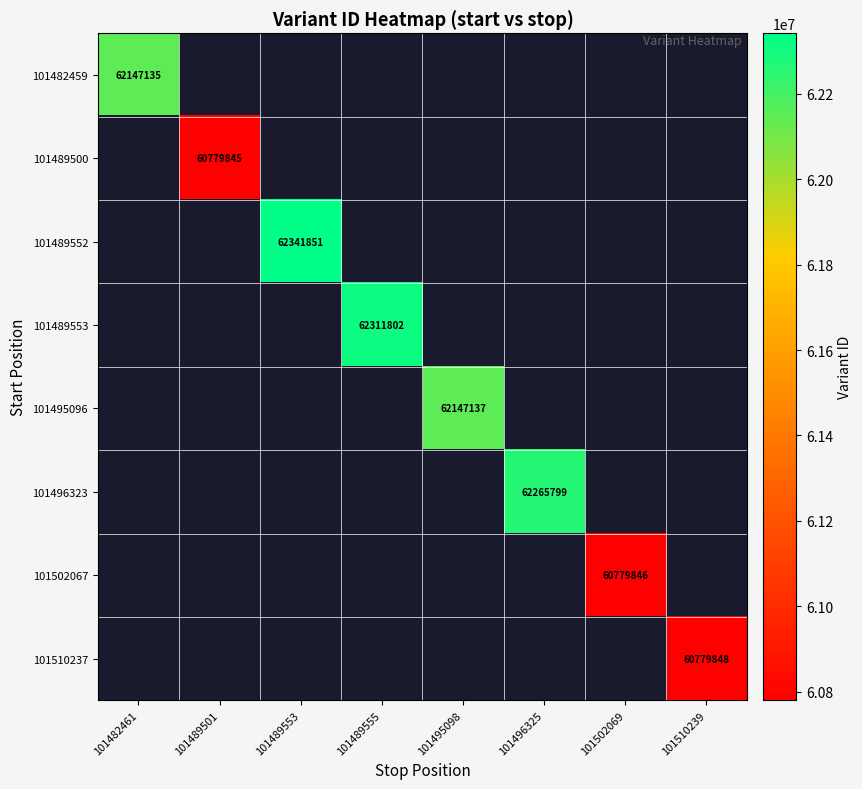

How many categories are shown in the chart?

8